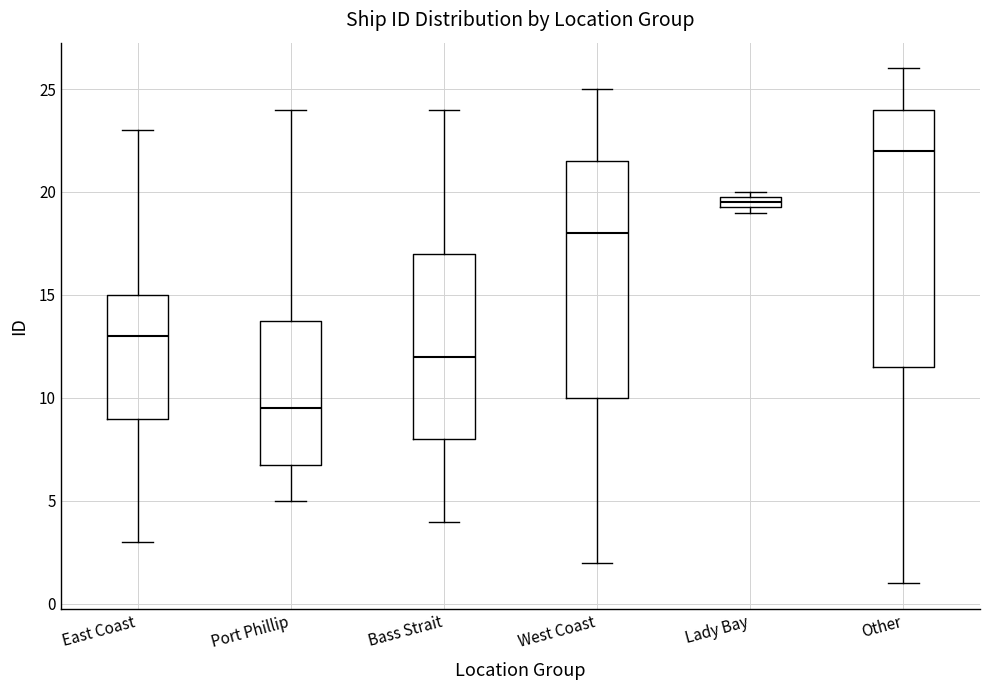

Which box's median line is the highest?

Other